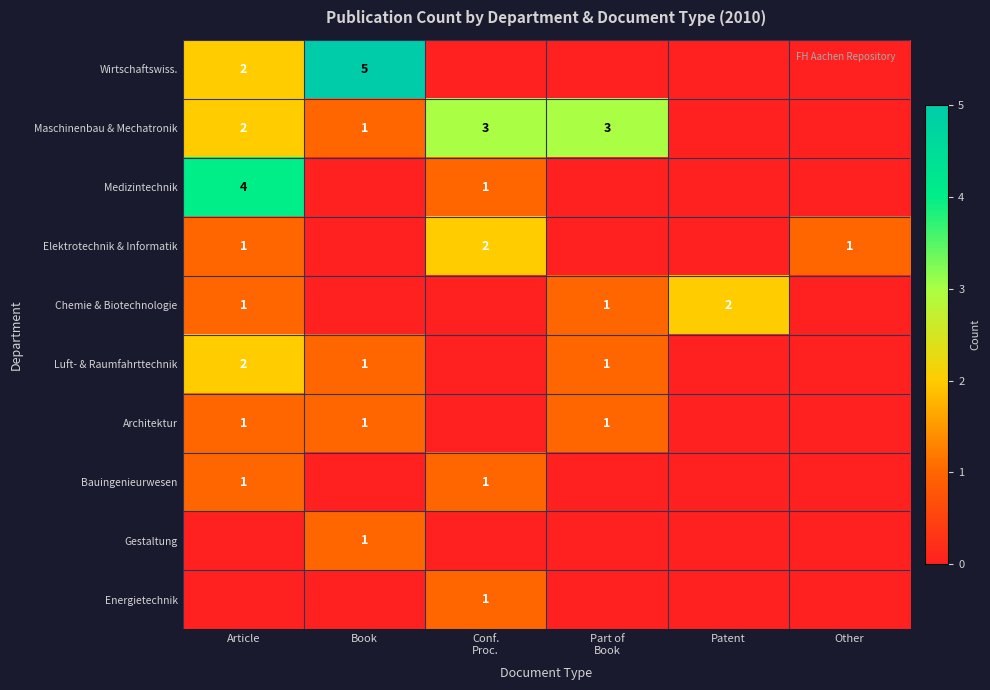

How many series are shown in this chart?

10